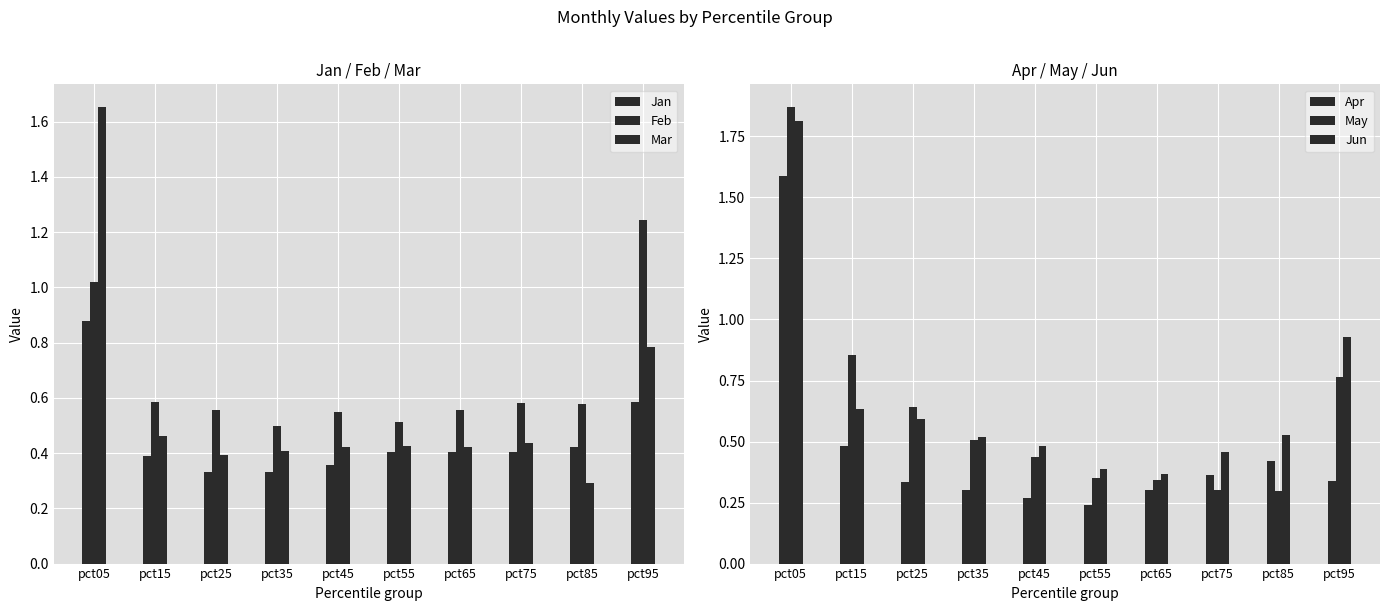

At which category is the sum across all series the highest?

pct05